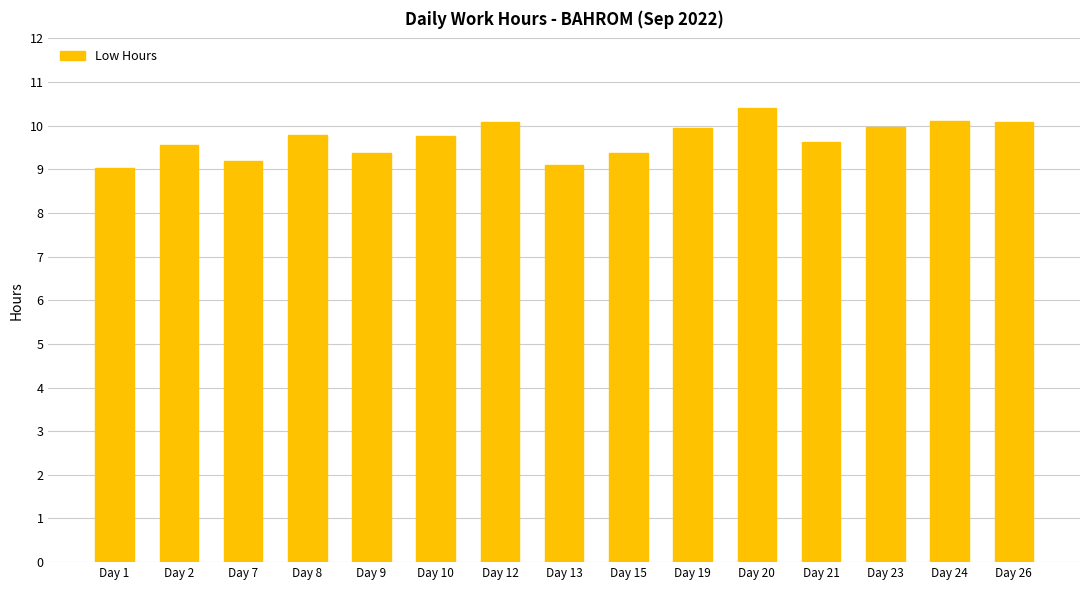

Is it true that the value at Day 12 is 10.1?

True